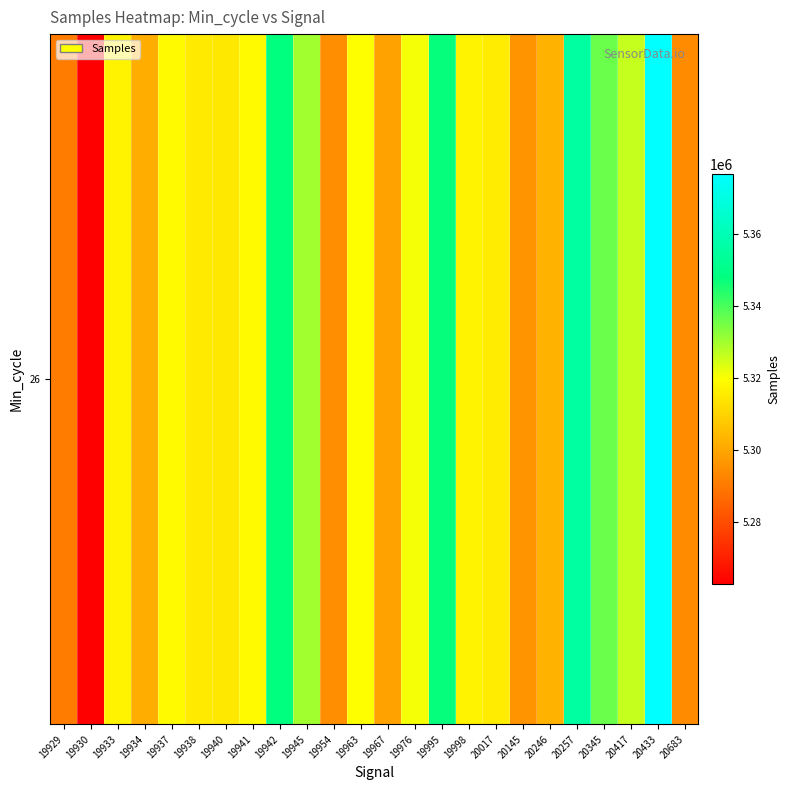

At which label does the data first exceed 5317257?

19937